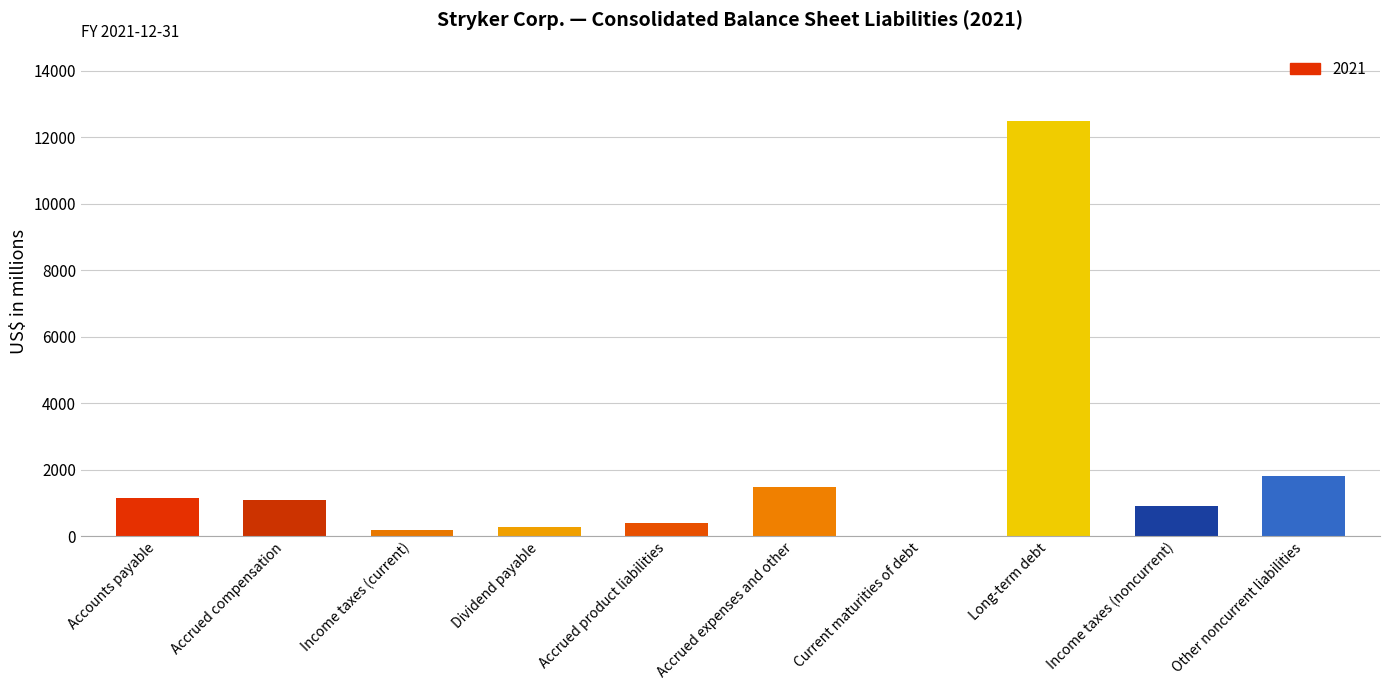

What is the approximate value at Accrued expenses and other?

1465